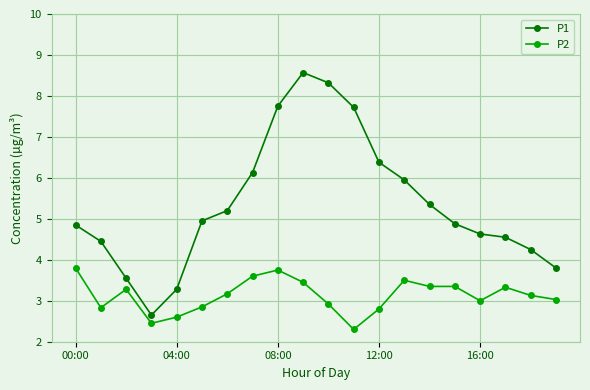

List the series in order of their peak value, lowest first.

P2, P1